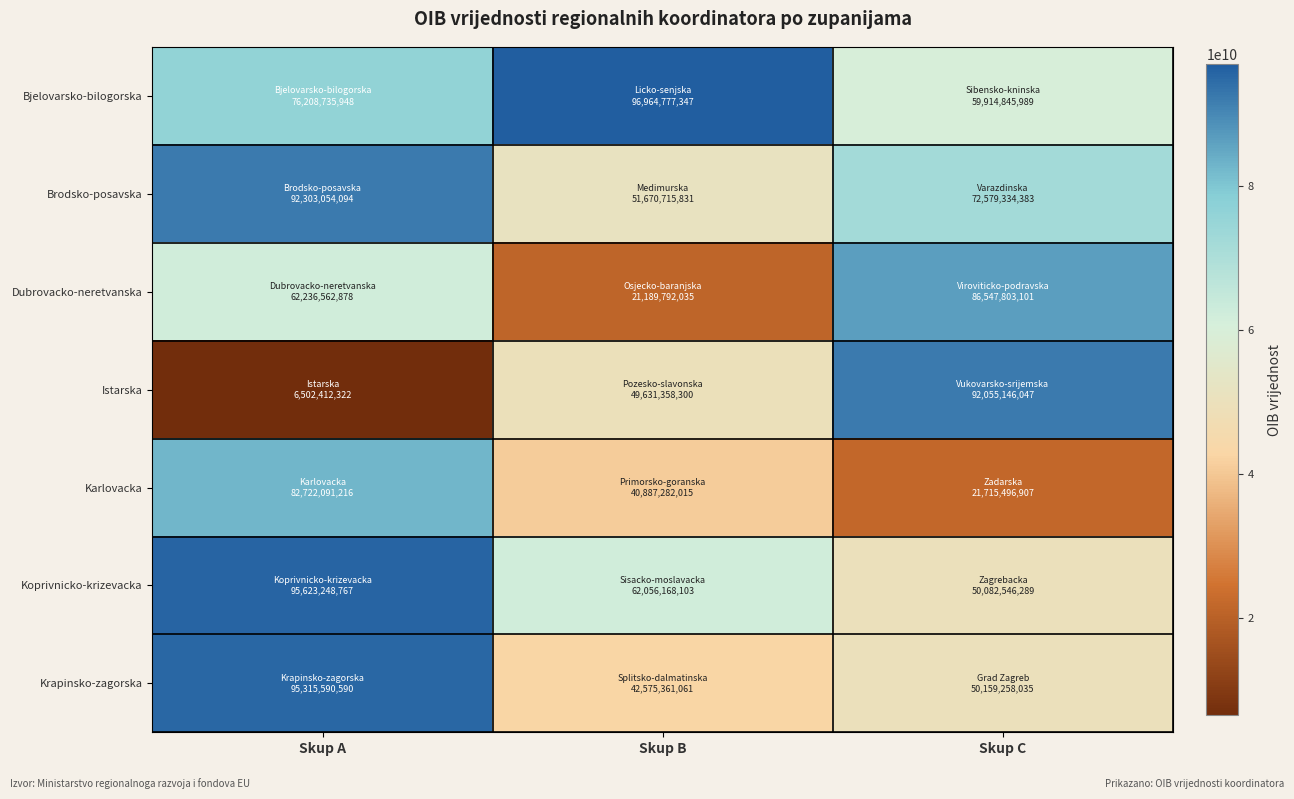

What is the spread (max minus min) of values at Skup C?

70339649140